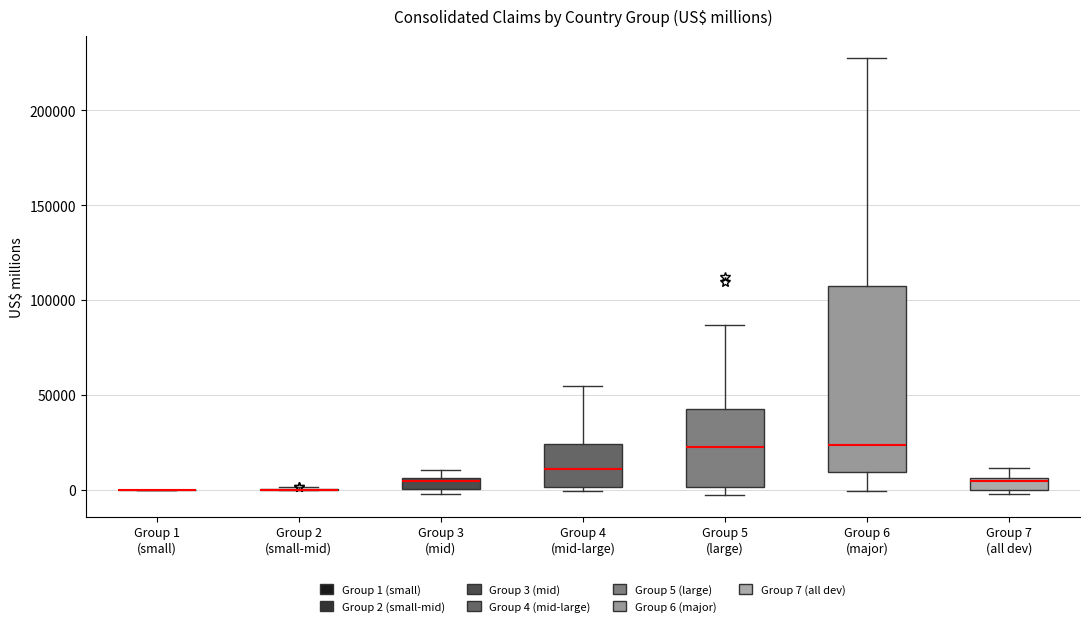

Comparing the boxes themselves (not the whiskers), which one is the tallest?

Group 6 (major)